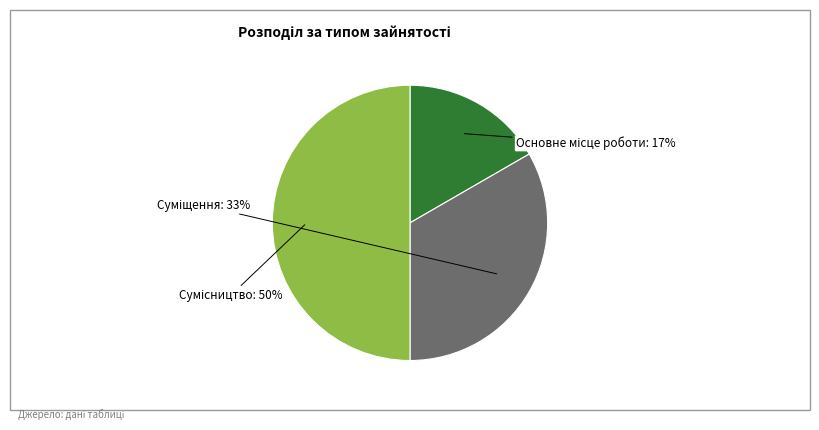

To the nearest percent, what is the average slice percentage?

33%